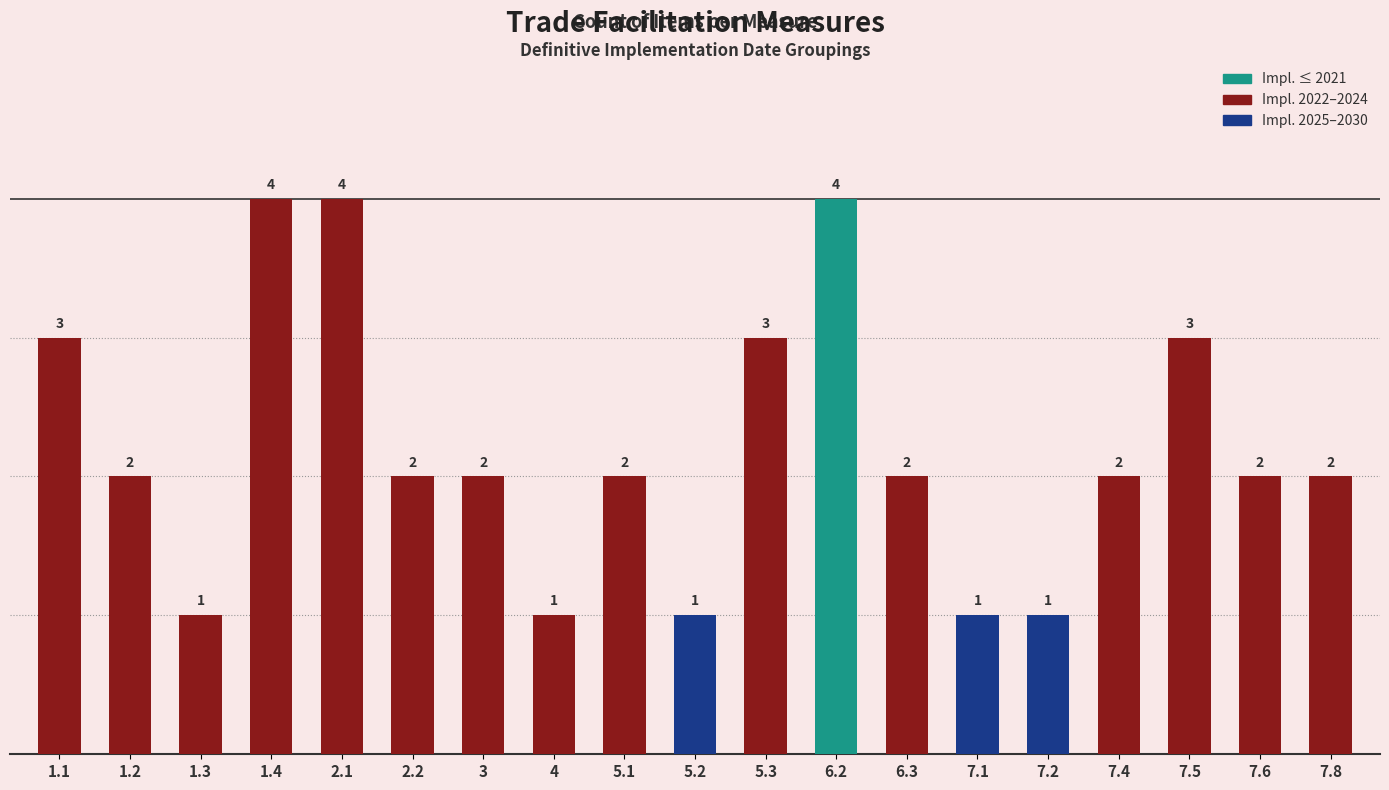

How many data points does each series have?

19